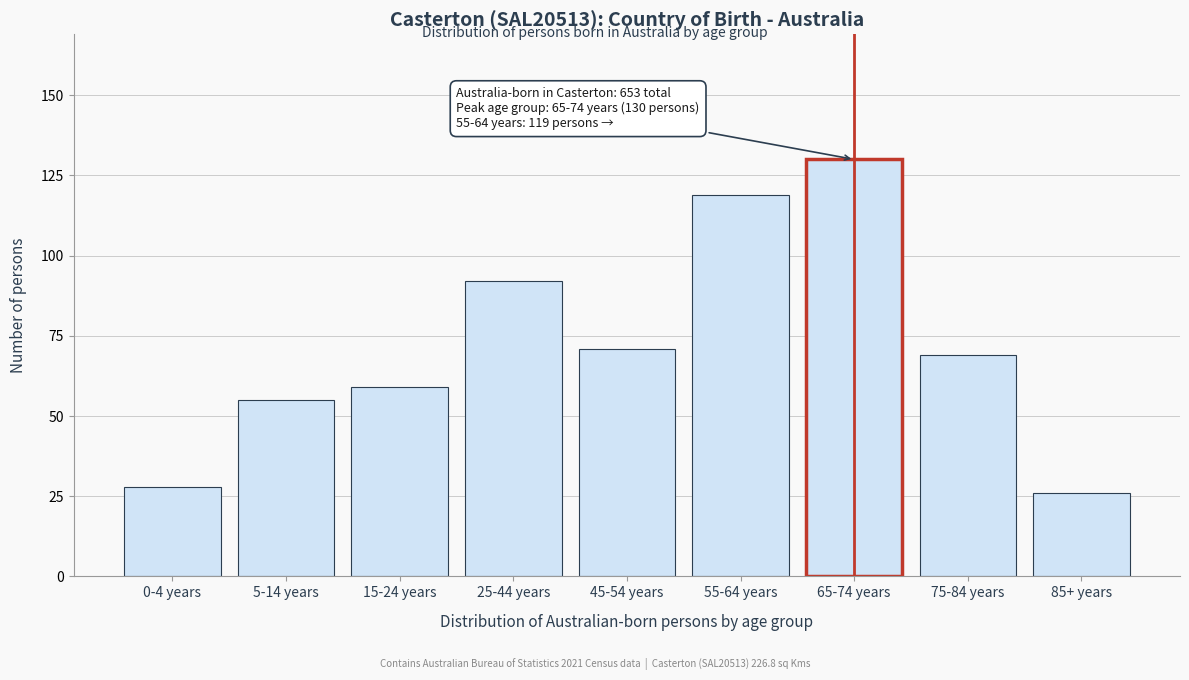

Reading left to right, extract all data points from this chart.

28	55	59	92	71	119	130	69	26